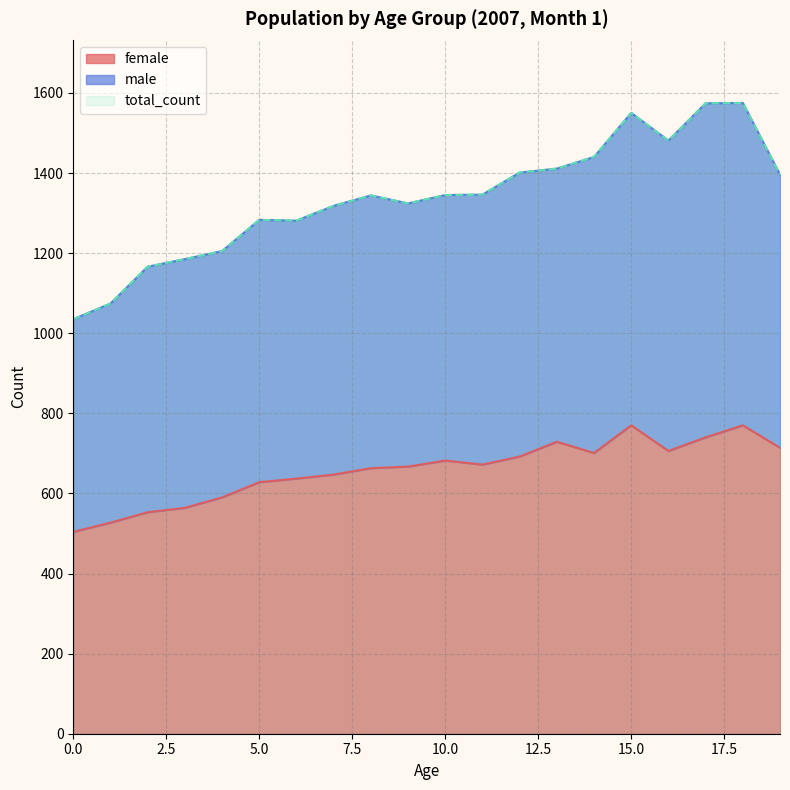

List the labels in order of female value, largest first.

15, 18, 17, 13, 19, 16, 14, 12, 10, 11, 9, 8, 7, 6, 5, 4, 3, 2, 1, 0